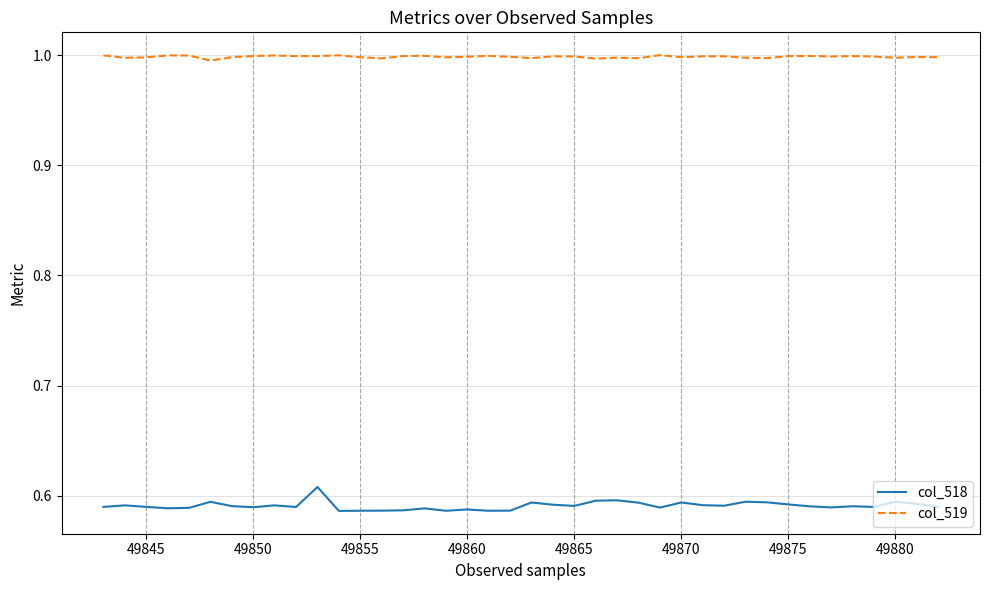

List the series in order of their peak value, highest first.

col_519, col_518